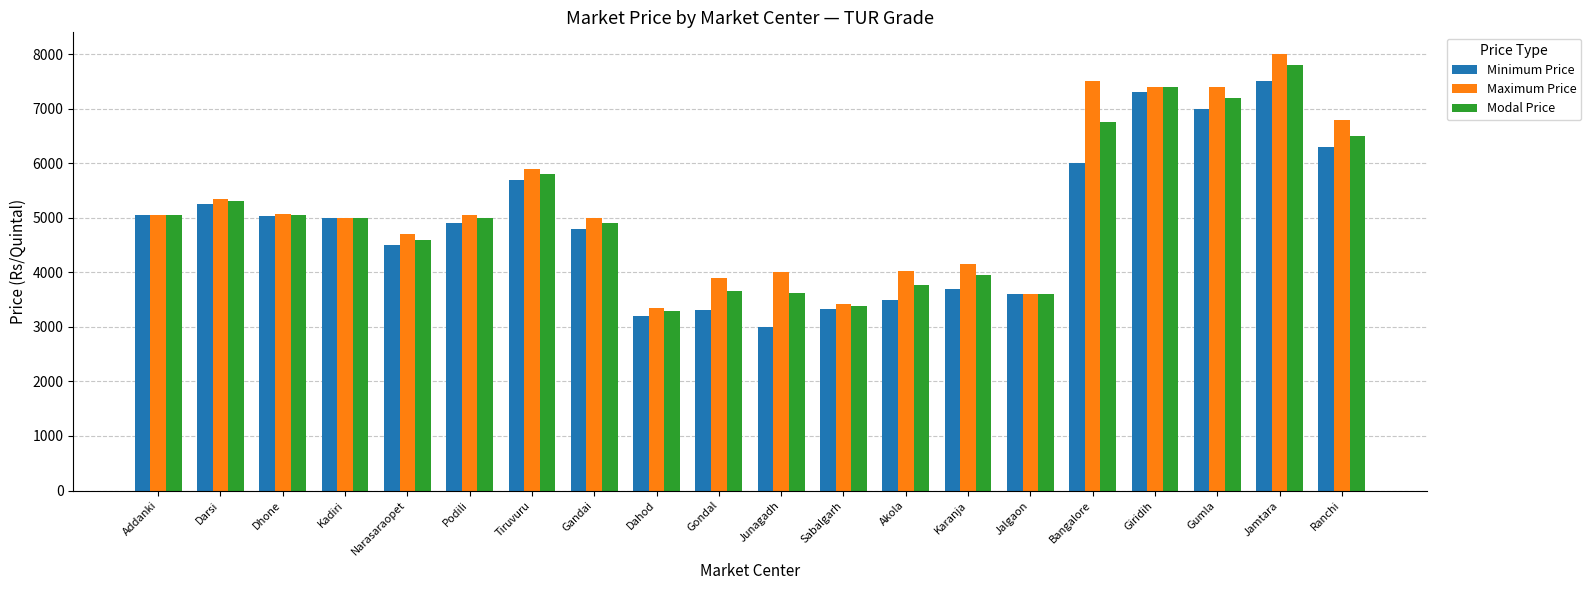

What is the difference between the second highest and second lowest values in the Modal Price series?

4020